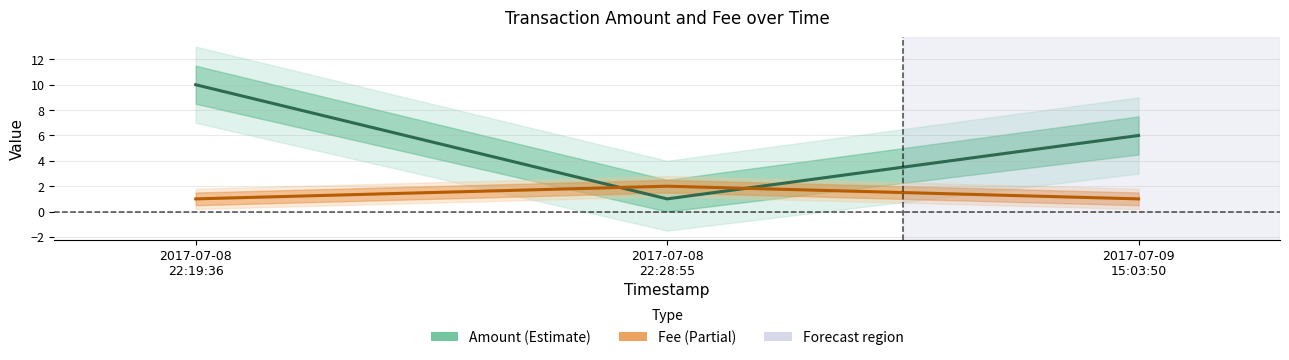

Which series has the largest range (max minus min)?

Amount